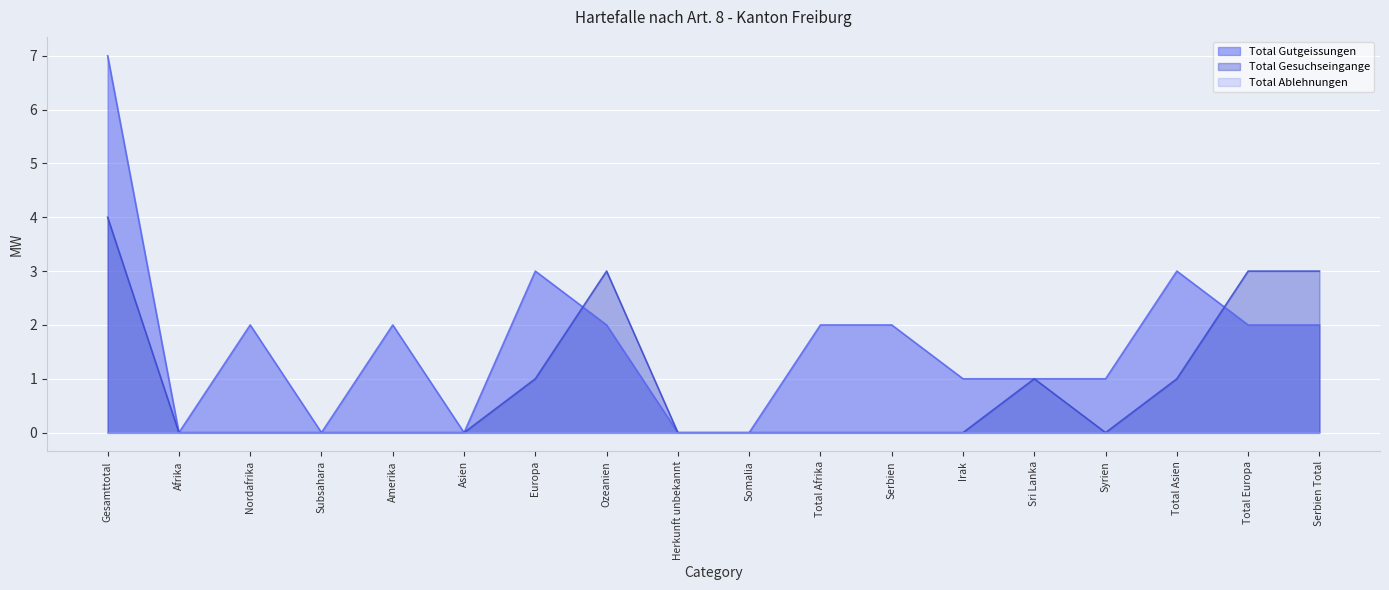

Count the number of categories in the chart.

18